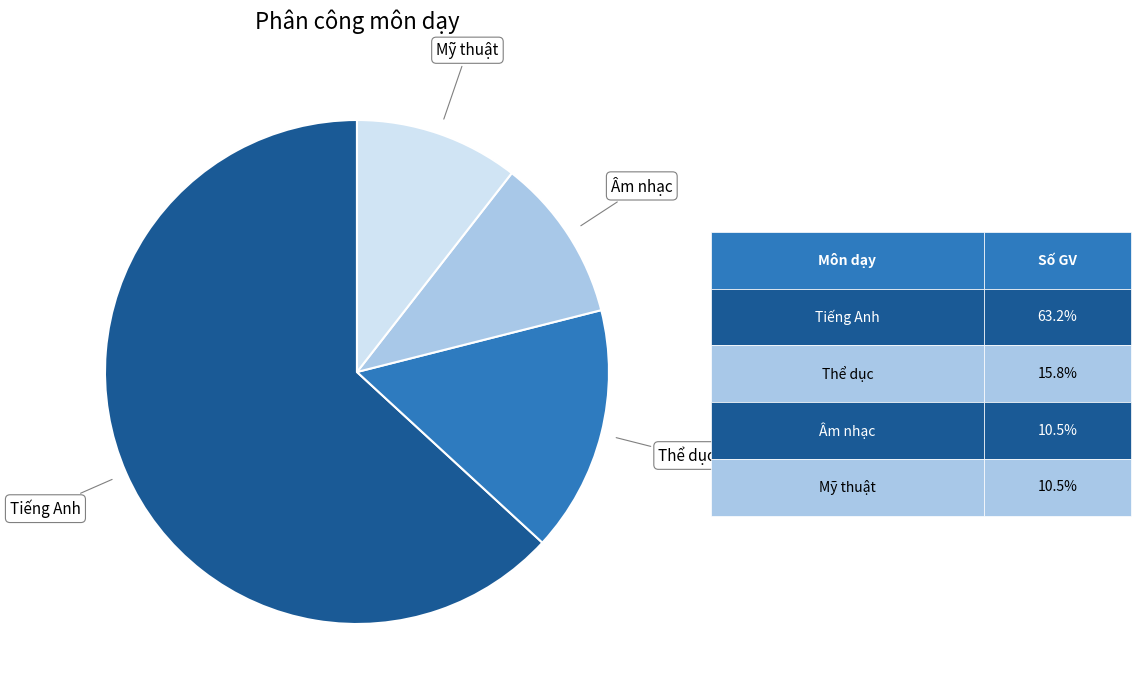

Is there a majority slice in this chart?

Yes